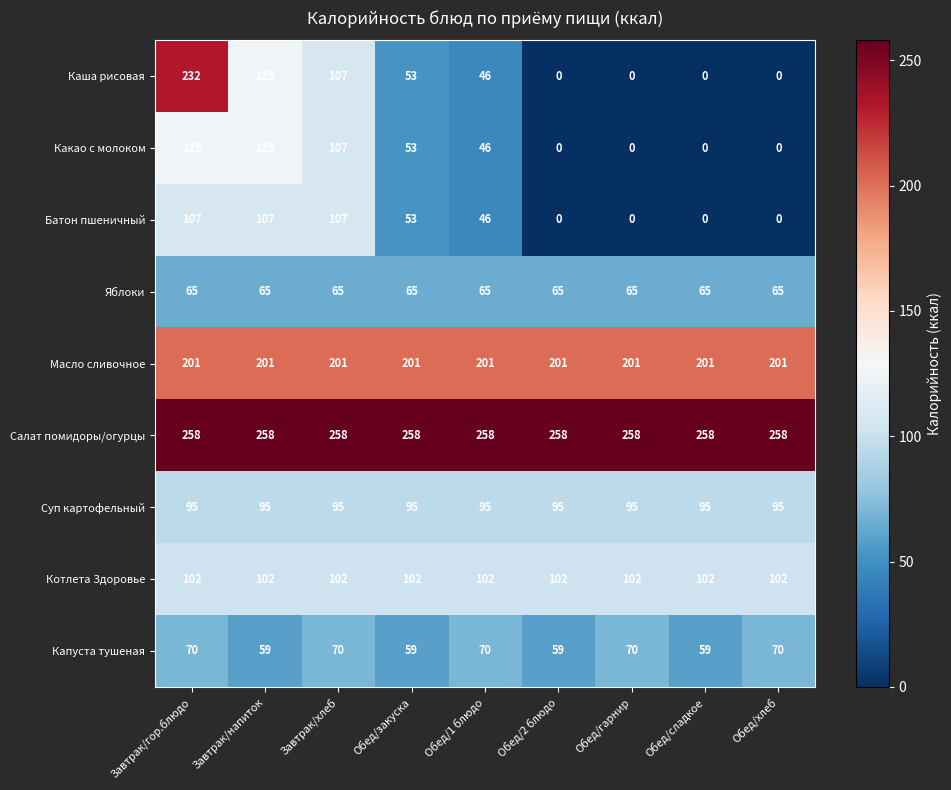

At which label is Батон пшеничный closest to 53?

Обед/закуска